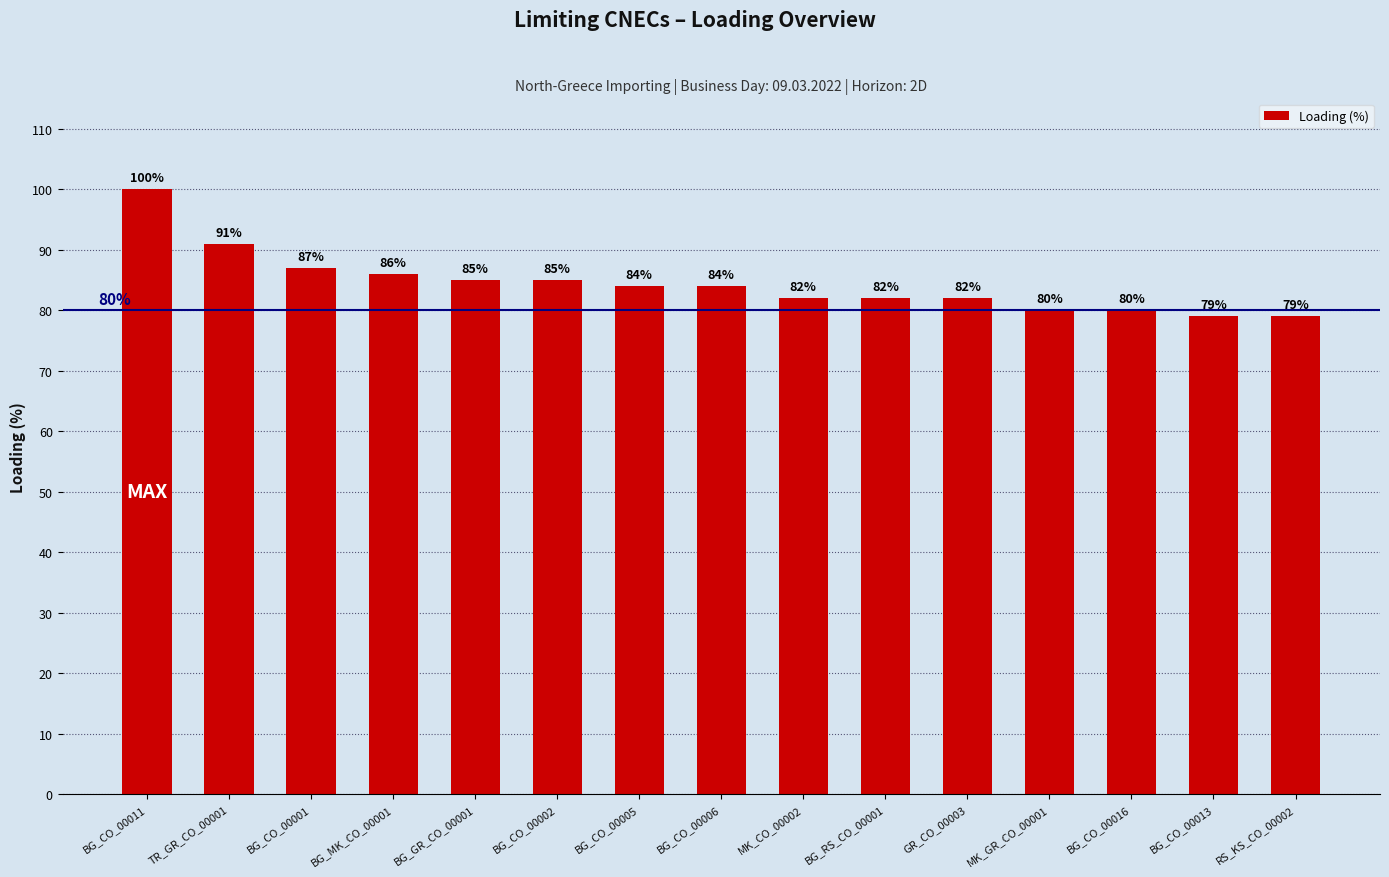

What is the difference between the values at BG_GR_CO_00001 and BG_CO_00013?

6